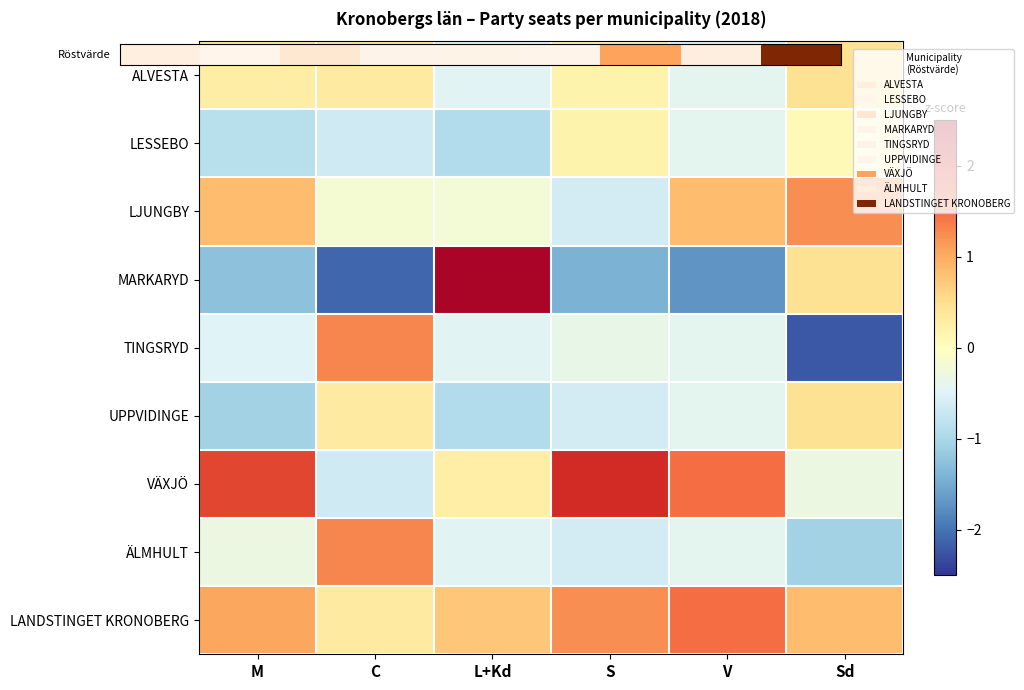

Reading left to right, list all the values displayed in this chart.

ALVESTA: M=0.3	C=0.3	L+Kd=-0.5	S=0.2	V=-0.4	Sd=0.5
LESSEBO: M=-0.9	C=-0.6	L+Kd=-0.9	S=0.2	V=-0.4	Sd=0.1
LJUNGBY: M=0.9	C=-0.2	L+Kd=-0.2	S=-0.6	V=0.9	Sd=1.2
MARKARYD: M=-1.3	C=-2.1	L+Kd=2.4	S=-1.4	V=-1.7	Sd=0.5
TINGSRYD: M=-0.5	C=1.3	L+Kd=-0.5	S=-0.4	V=-0.4	Sd=-2.2
UPPVIDINGE: M=-1.1	C=0.3	L+Kd=-0.9	S=-0.6	V=-0.4	Sd=0.5
VÄXJÖ: M=1.8	C=-0.6	L+Kd=0.3	S=2.0	V=1.5	Sd=-0.3
ÄLMHULT: M=-0.3	C=1.3	L+Kd=-0.5	S=-0.6	V=-0.4	Sd=-1.1
LANDSTINGET KRONOBERG: M=1.0	C=0.3	L+Kd=0.7	S=1.2	V=1.5	Sd=0.8